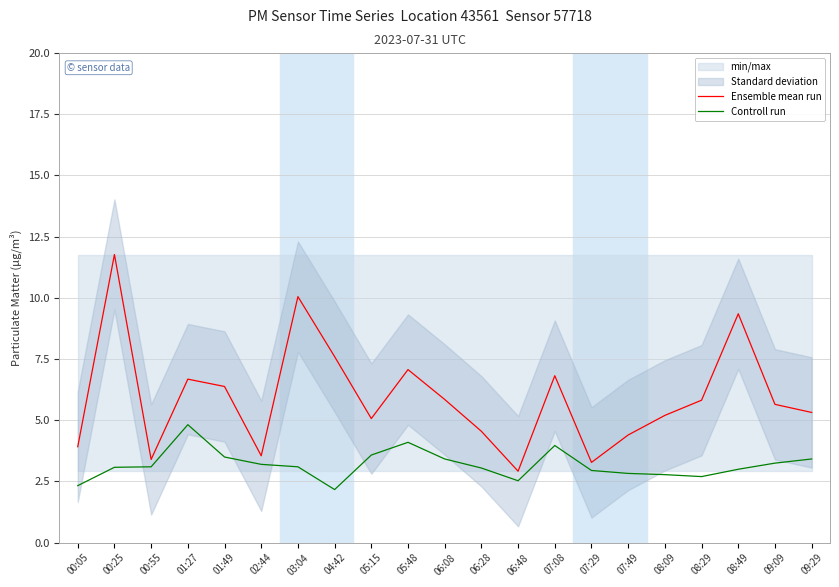

At which category does the chart reach its minimum across all series?

04:42